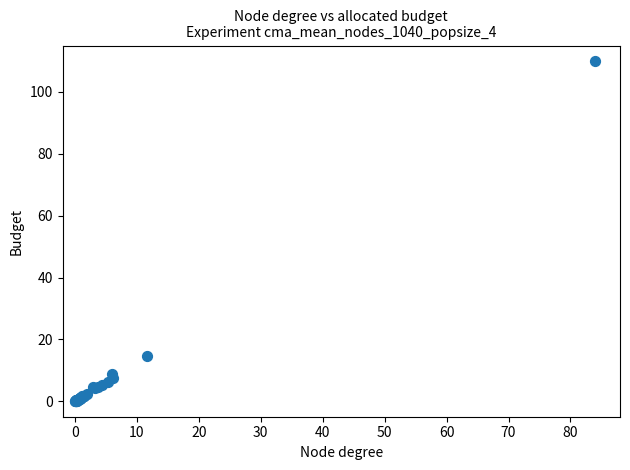

What Y value in the scatter plot is closest to 55?

14.6